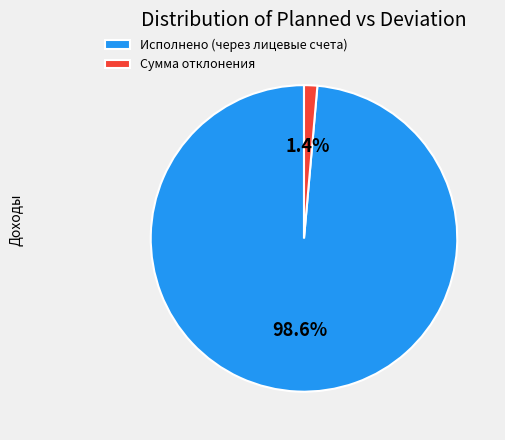

Rank the categories by value from lowest to highest.

Сумма отклонения, Исполнено (через лицевые счета)